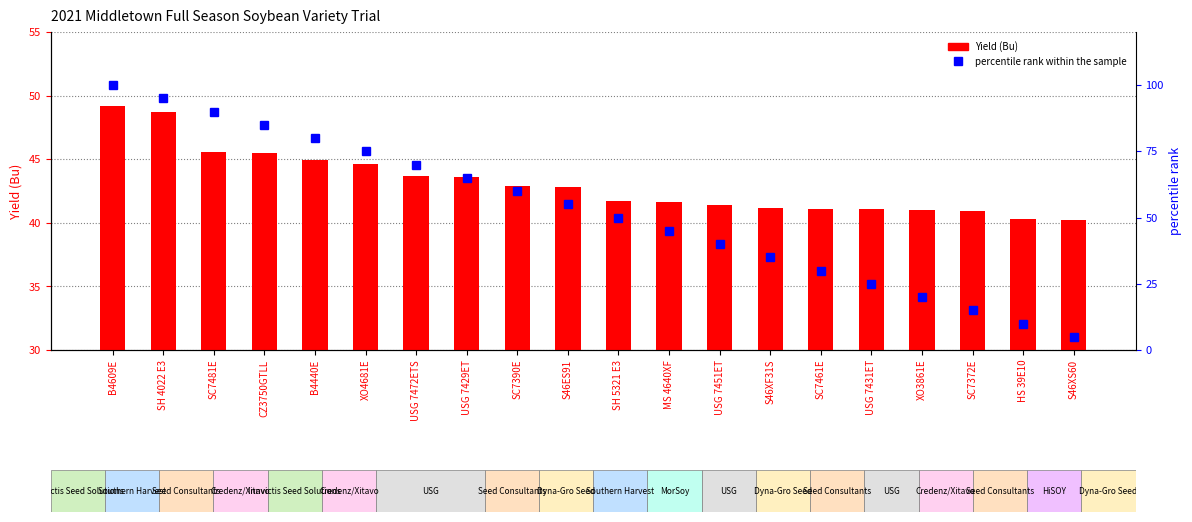

What is the approximate value of Yield (Bu) at B4440E?

44.9